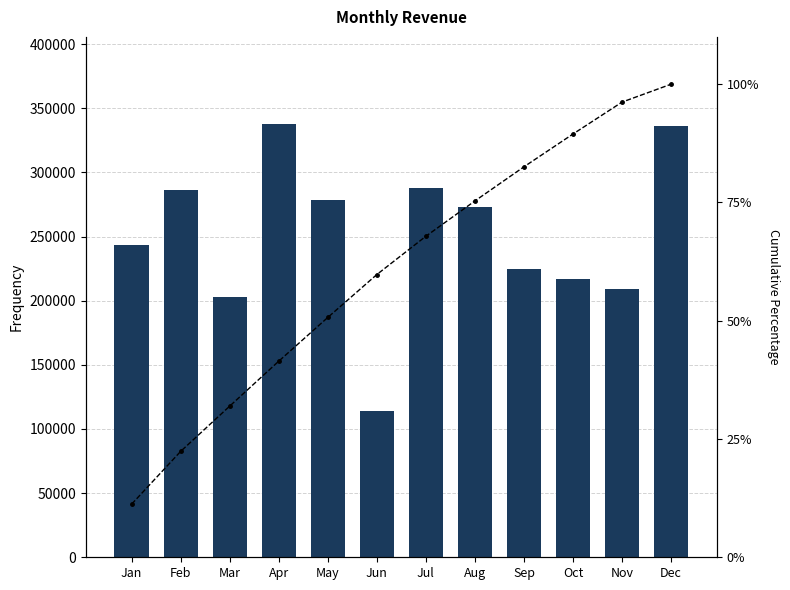

What is the maximum value shown in the chart?

337999.0